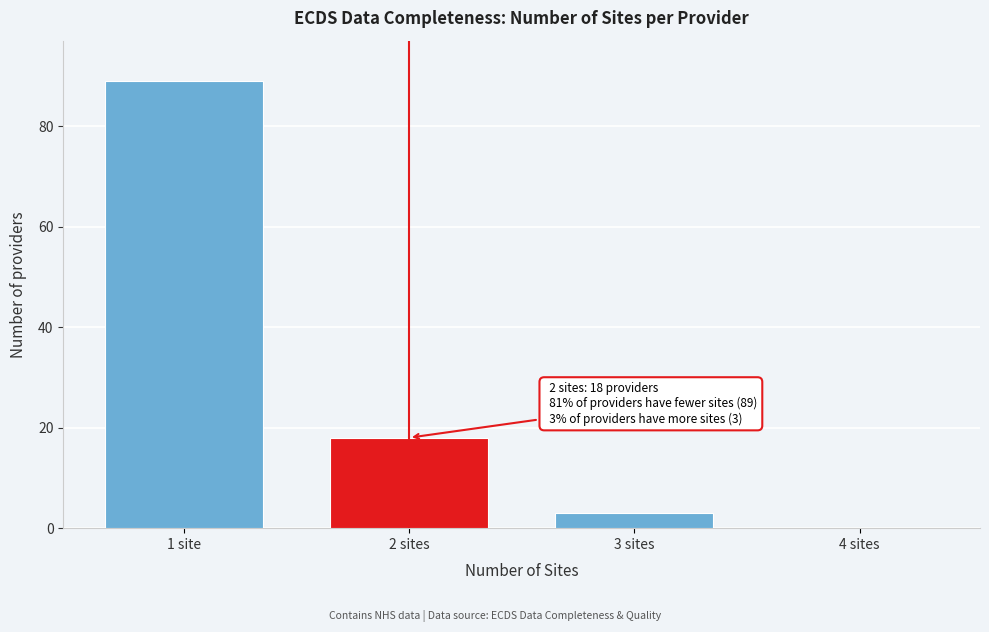

Reading right to left, list all the values displayed in this chart.

4 sites=0	3 sites=3	2 sites=18	1 site=89